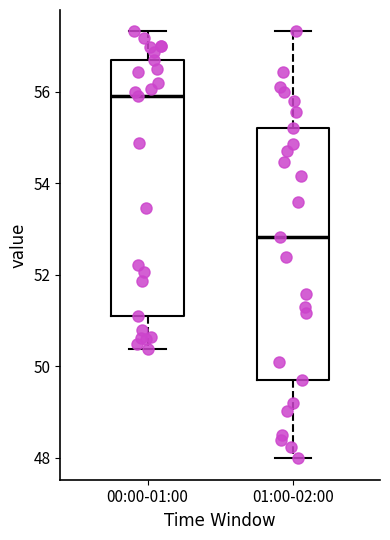

Where does the lower whisker of the box for 00:00-01:00 end on the y-axis? The values are not printed on the chart, so give them approximately, as read against the axis.

50.4